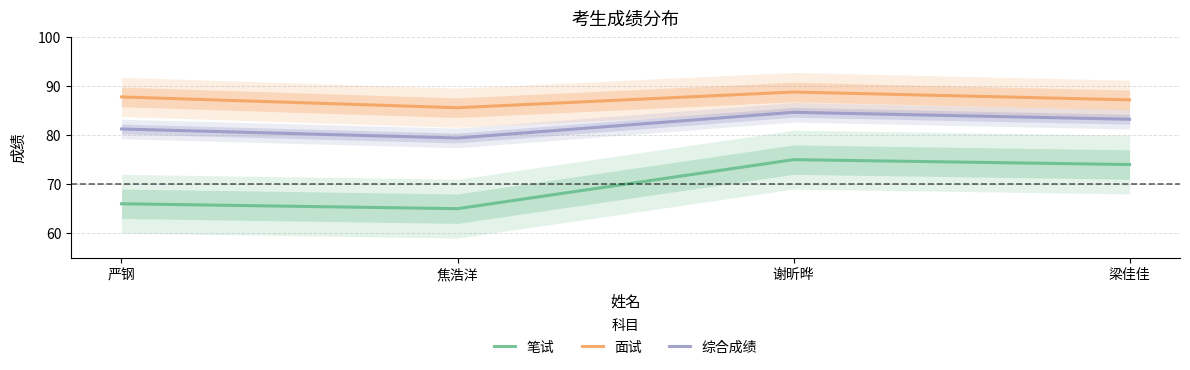

Read the 面试 value at 焦浩洋.

85.6